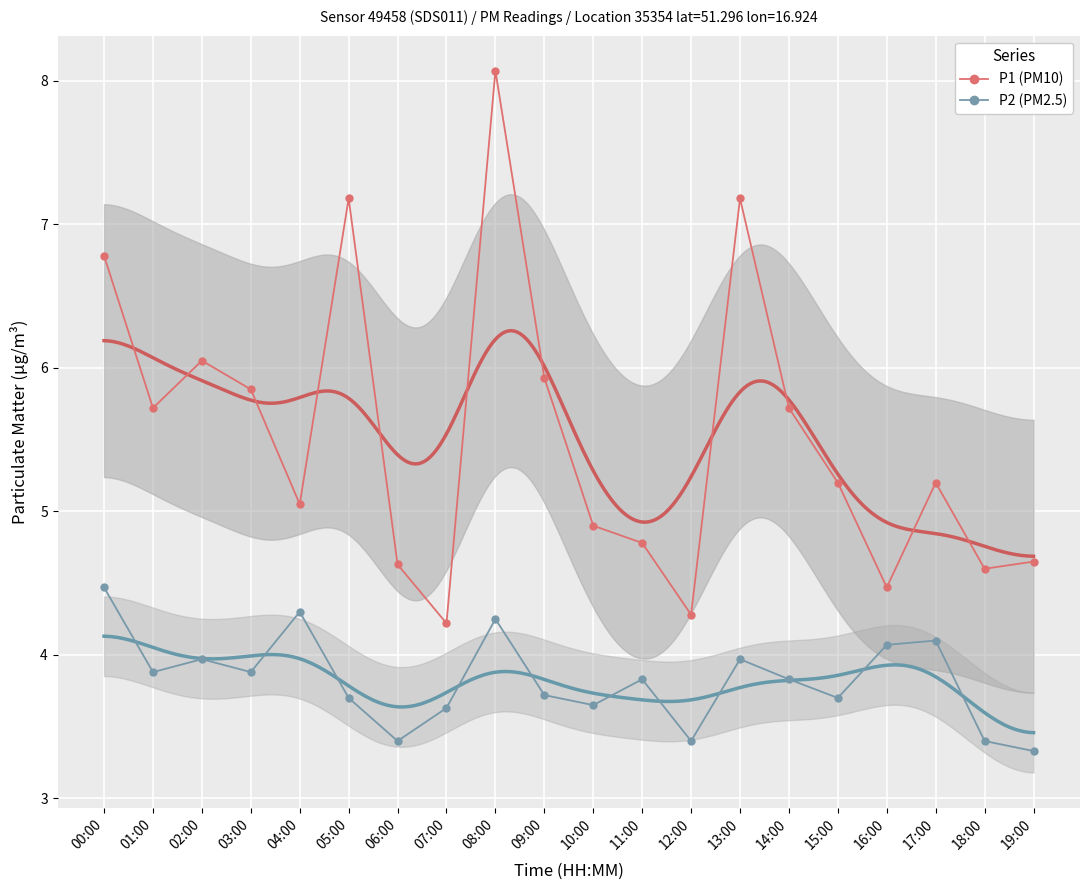

Reading left to right, extract all data points from this chart.

P1 (PM10): 00:00=6.8	01:00=5.7	02:00=6.0	03:00=5.8	04:00=5.0	05:00=7.2	06:00=4.6	07:00=4.2	08:00=8.1	09:00=5.9	10:00=4.9	11:00=4.8	12:00=4.3	13:00=7.2	14:00=5.7	15:00=5.2	16:00=4.5	17:00=5.2	18:00=4.6	19:00=4.7
P2 (PM2.5): 00:00=4.5	01:00=3.9	02:00=4.0	03:00=3.9	04:00=4.3	05:00=3.7	06:00=3.4	07:00=3.6	08:00=4.2	09:00=3.7	10:00=3.6	11:00=3.8	12:00=3.4	13:00=4.0	14:00=3.8	15:00=3.7	16:00=4.1	17:00=4.1	18:00=3.4	19:00=3.3